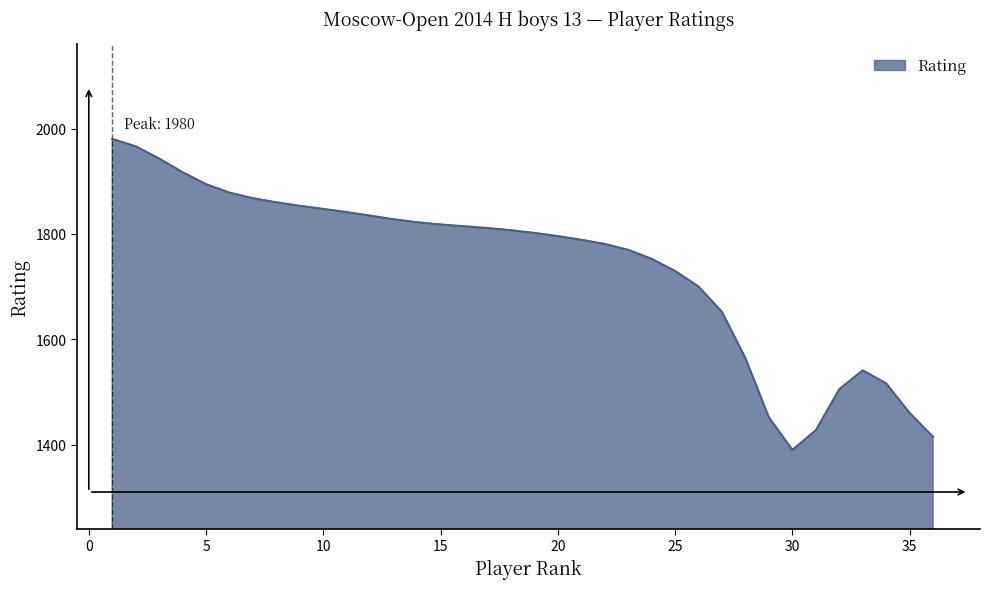

What is the difference between the maximum and minimum values?

589.7